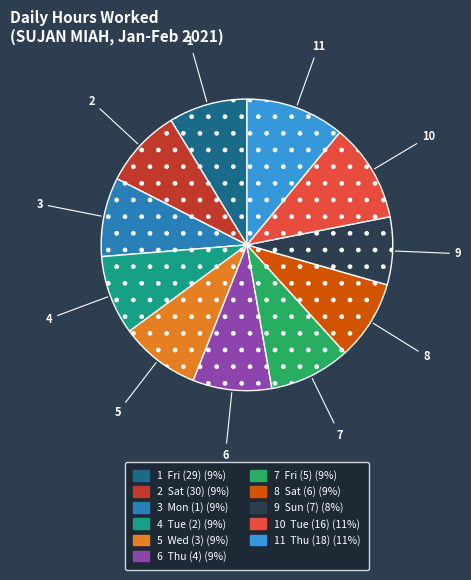

Is there any slice that represents more than half of the pie?

No